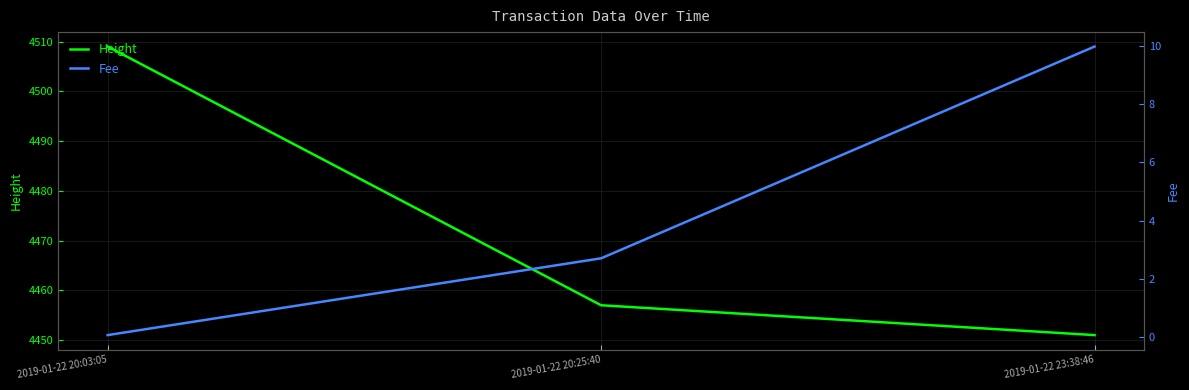

Reading left to right, transcribe all the data shown in this chart.

Height: 2019-01-22 20:03:05=4509.0	2019-01-22 20:25:40=4457.0	2019-01-22 23:38:46=4451.0
Fee: 2019-01-22 20:03:05=0.1	2019-01-22 20:25:40=2.7	2019-01-22 23:38:46=10.0